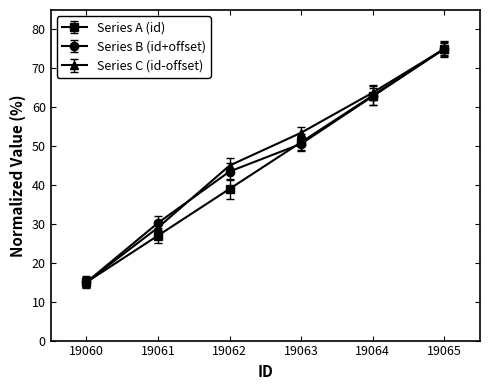

Is it true that Series A (id) equals 63.0 at 19064?

True